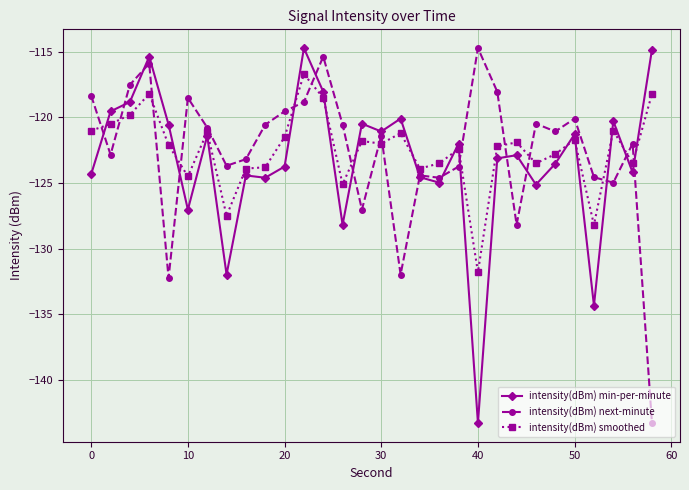

Does the chart have visible grid lines?

Yes